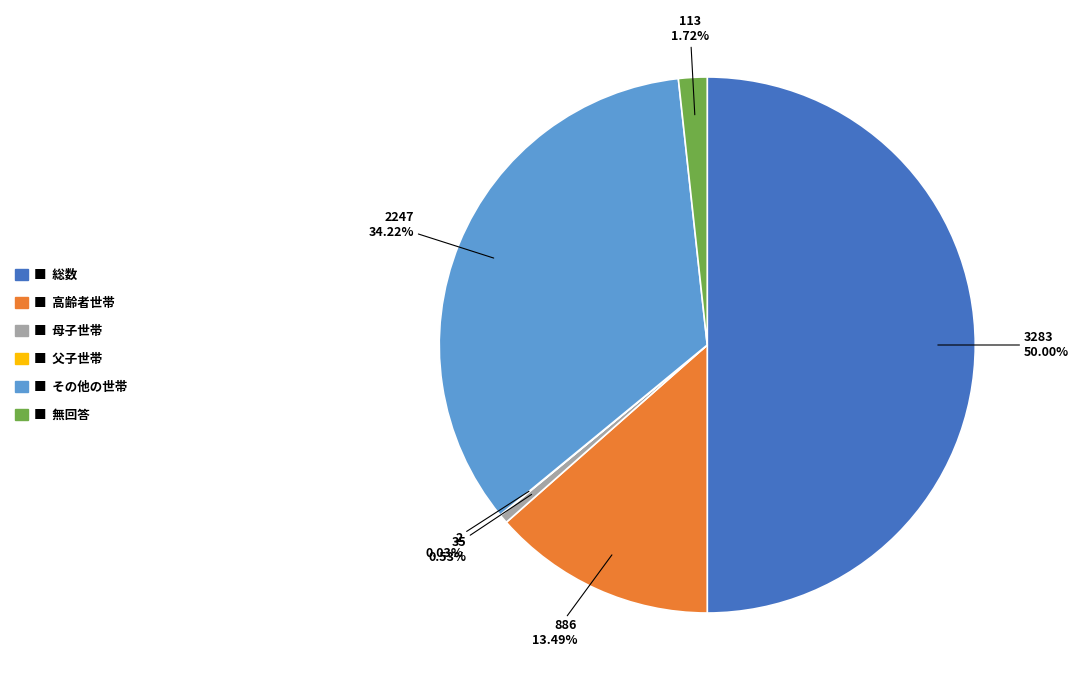

Rank the categories by value from lowest to highest.

父子世帯, 母子世帯, 無回答, 高齢者世帯, その他の世帯, 総数